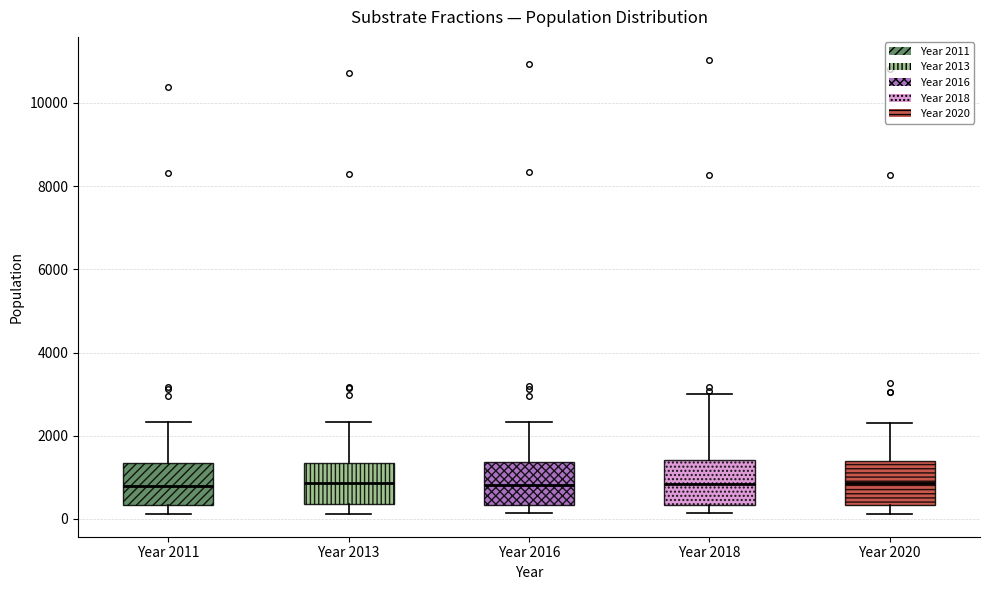

Where does the upper whisker of the box for Year 2011 end on the y-axis? The values are not printed on the chart, so give them approximately, as read against the axis.

2400